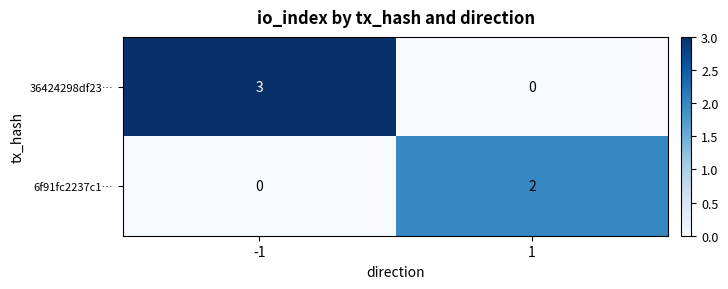

Reading right to left, list all the values displayed in this chart.

36424298df23…: 0	3
6f91fc2237c1…: 2	0